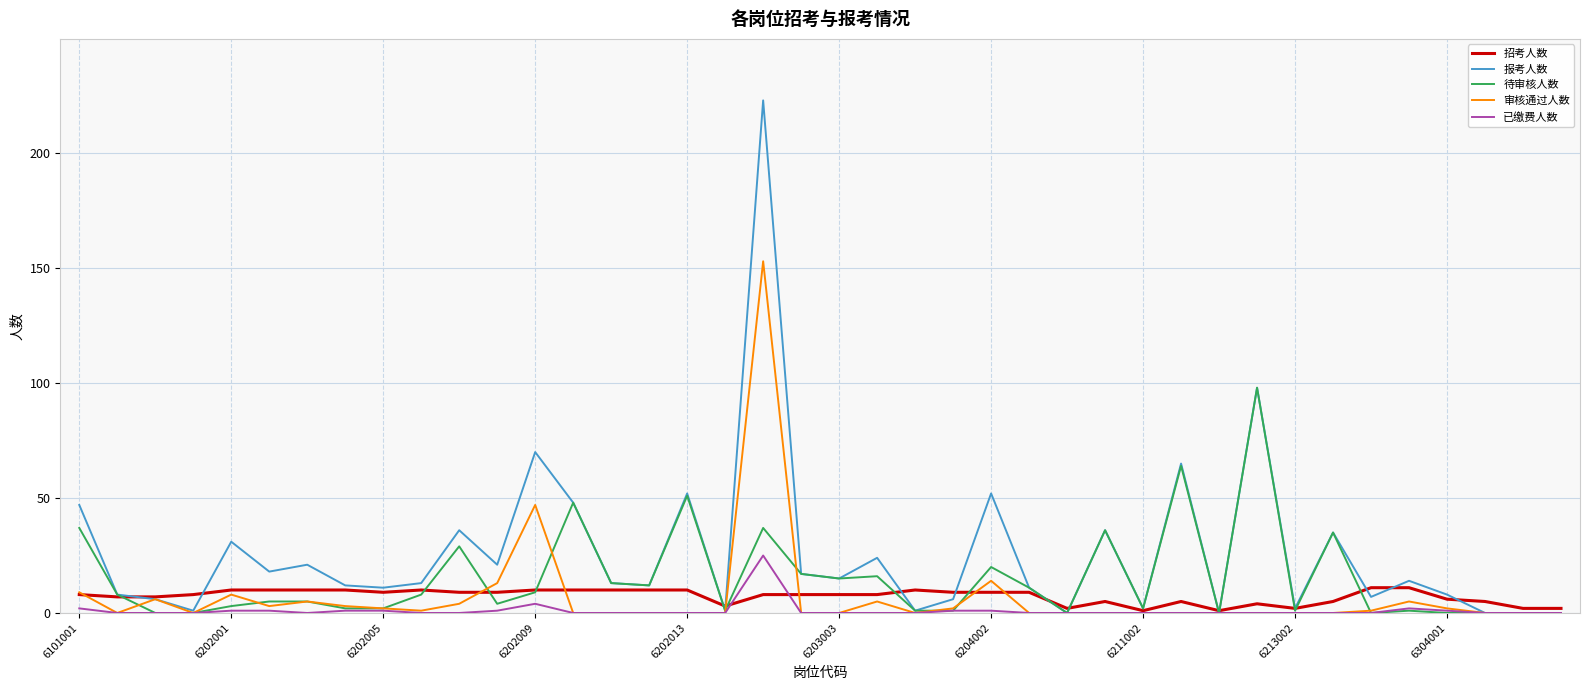

Which series has the largest range (max minus min)?

报考人数